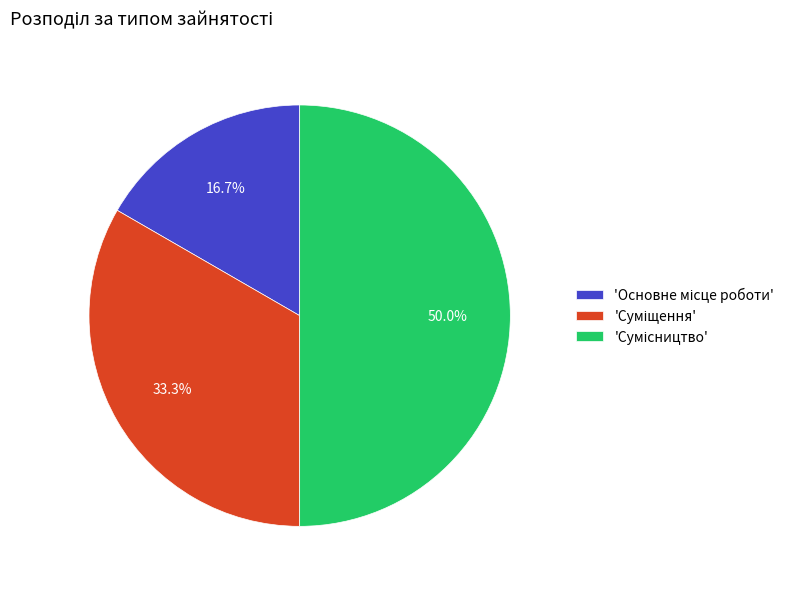

How many segments does this pie chart have?

3